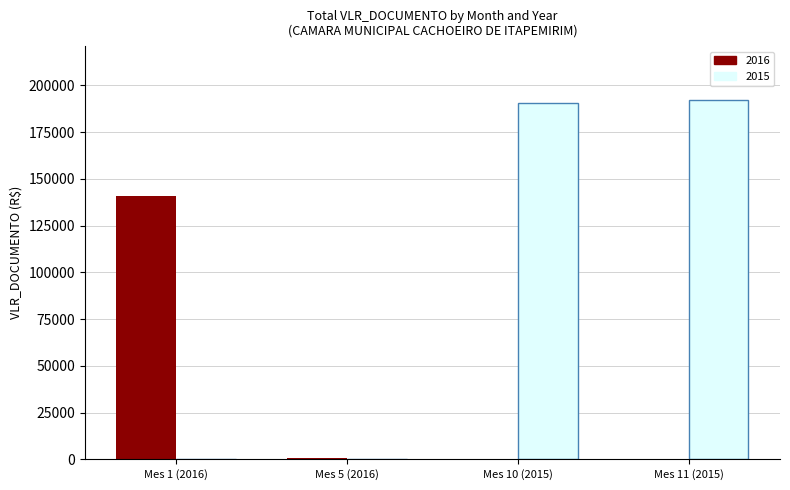

The value of 2016 at Mes 10 (2015) is -92380.8. True or false?

False